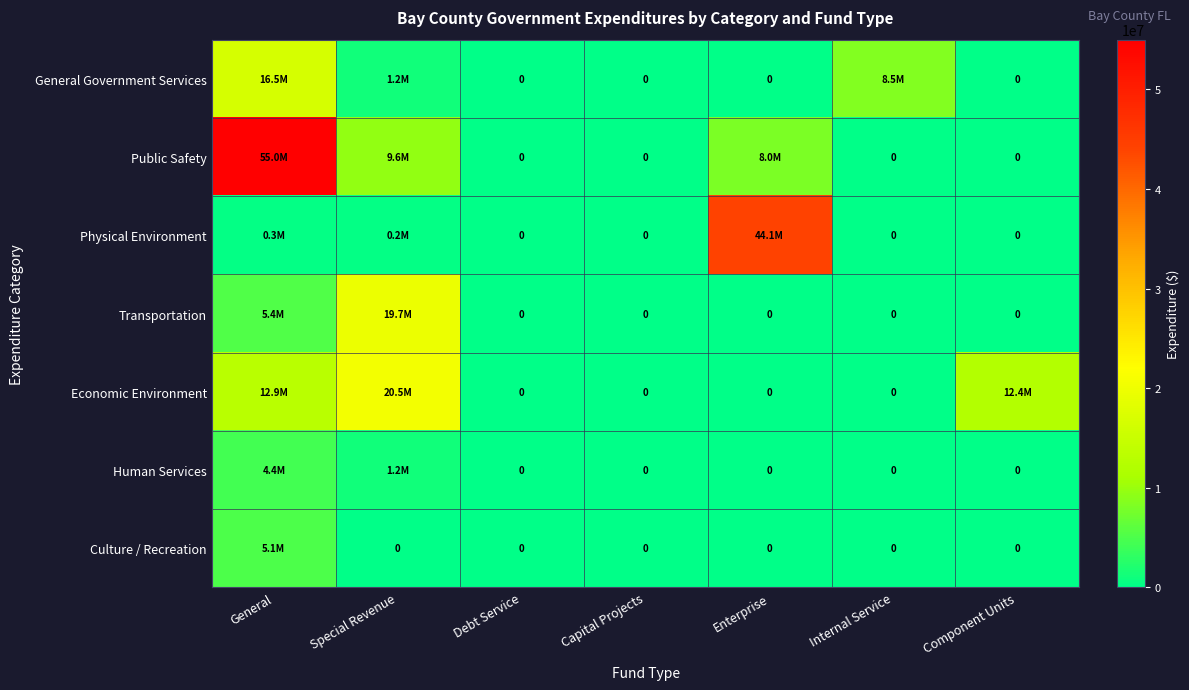

Which has a higher value, Component Units or Enterprise?

Component Units